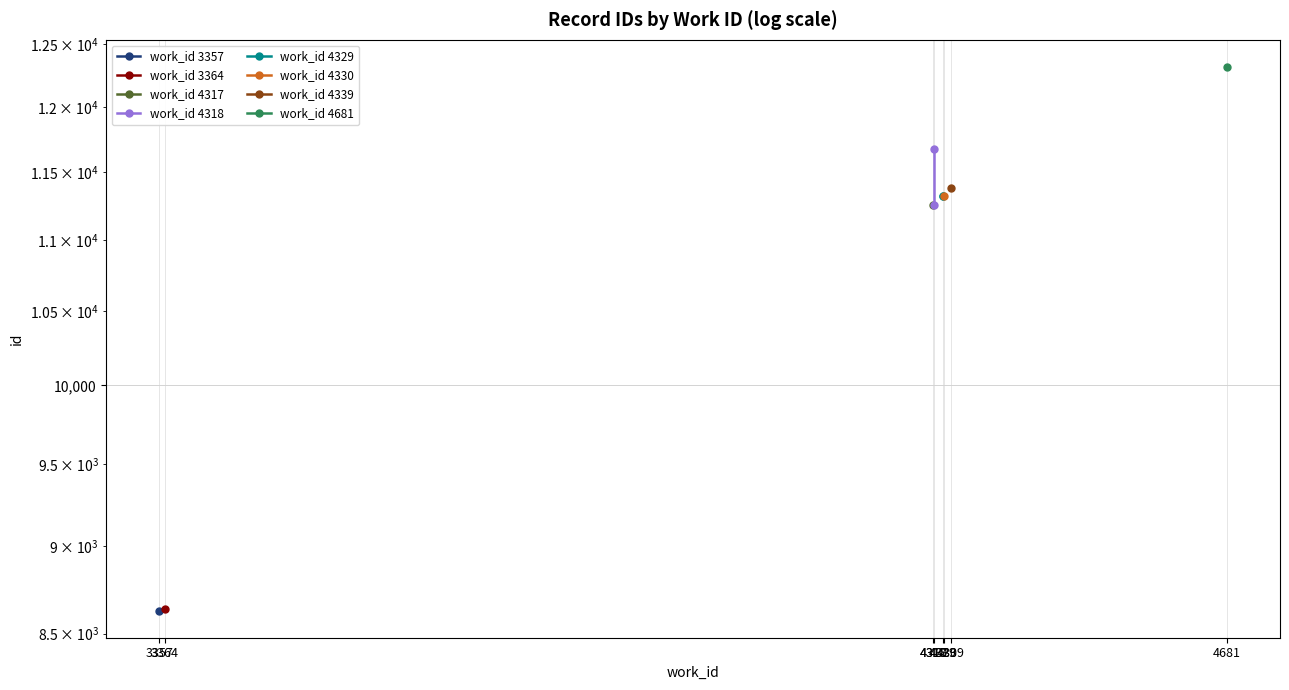

Count the work_id 4329 values in the range 11317 to 11318.

2